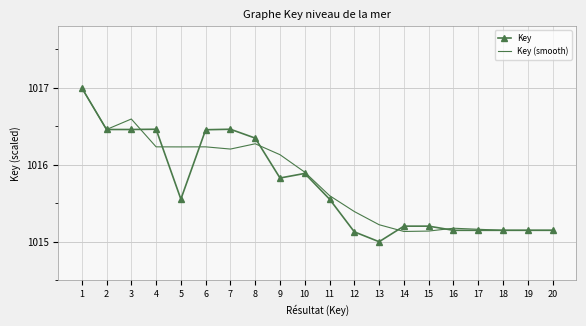

At how many categories does at least one series exceed 1016?

9